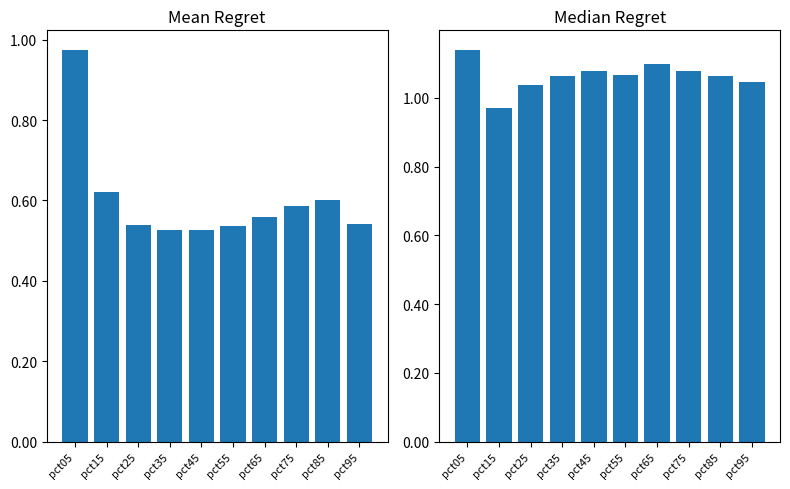

True or false: Mean(Apr,May,Jun) has a value of 0.6 at pct75.

False